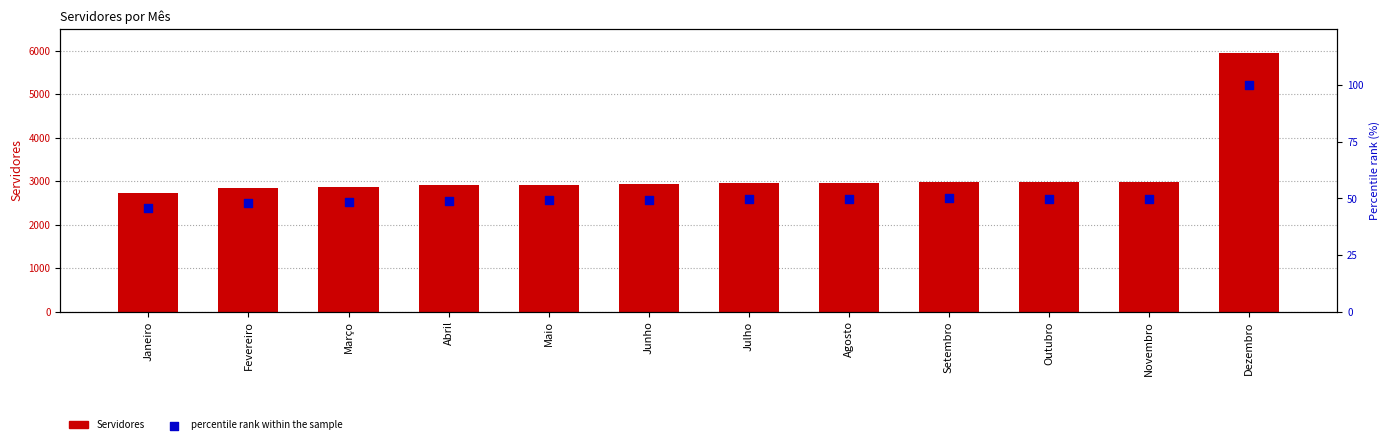

Which series reaches the minimum Y coordinate?

percentile rank within the sample